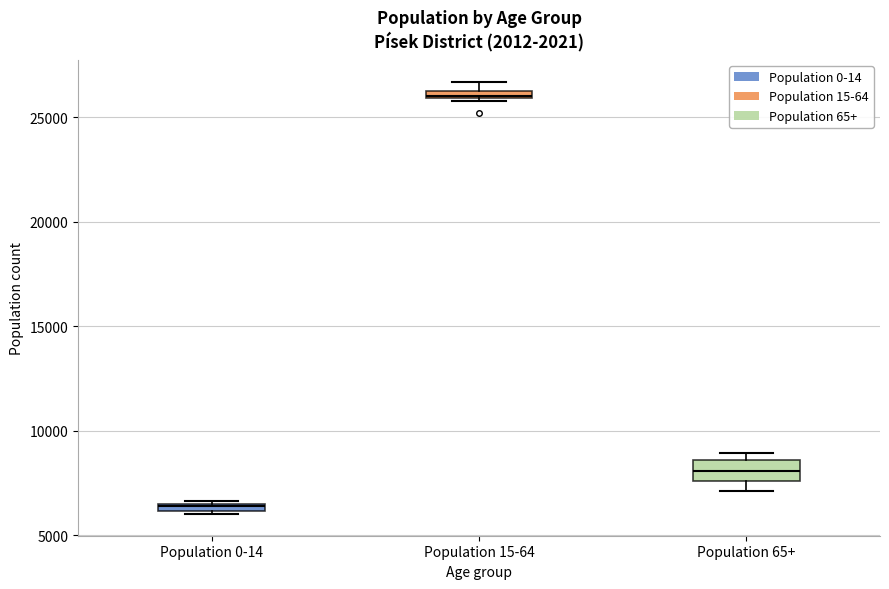

Where is the lower edge of the box for Population 65+ on the y-axis? The values are not printed on the chart, so give them approximately, as read against the axis.

7500